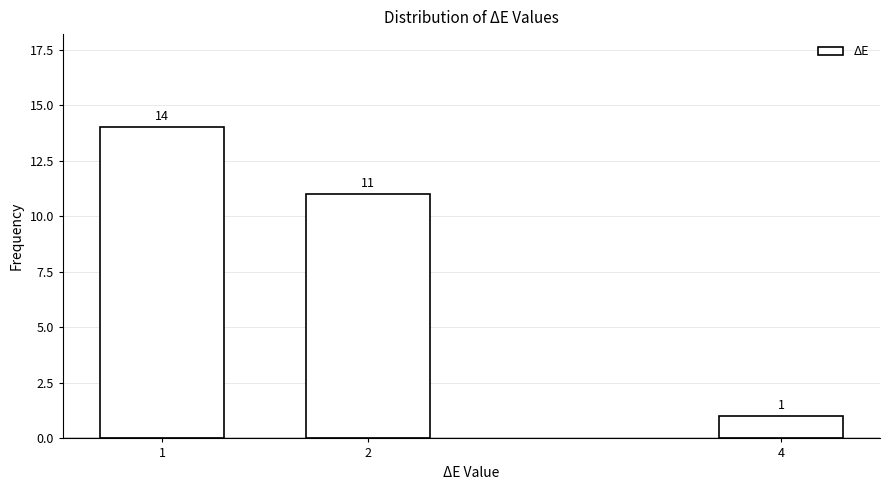

Reading left to right, transcribe all the data shown in this chart.

14	11	1